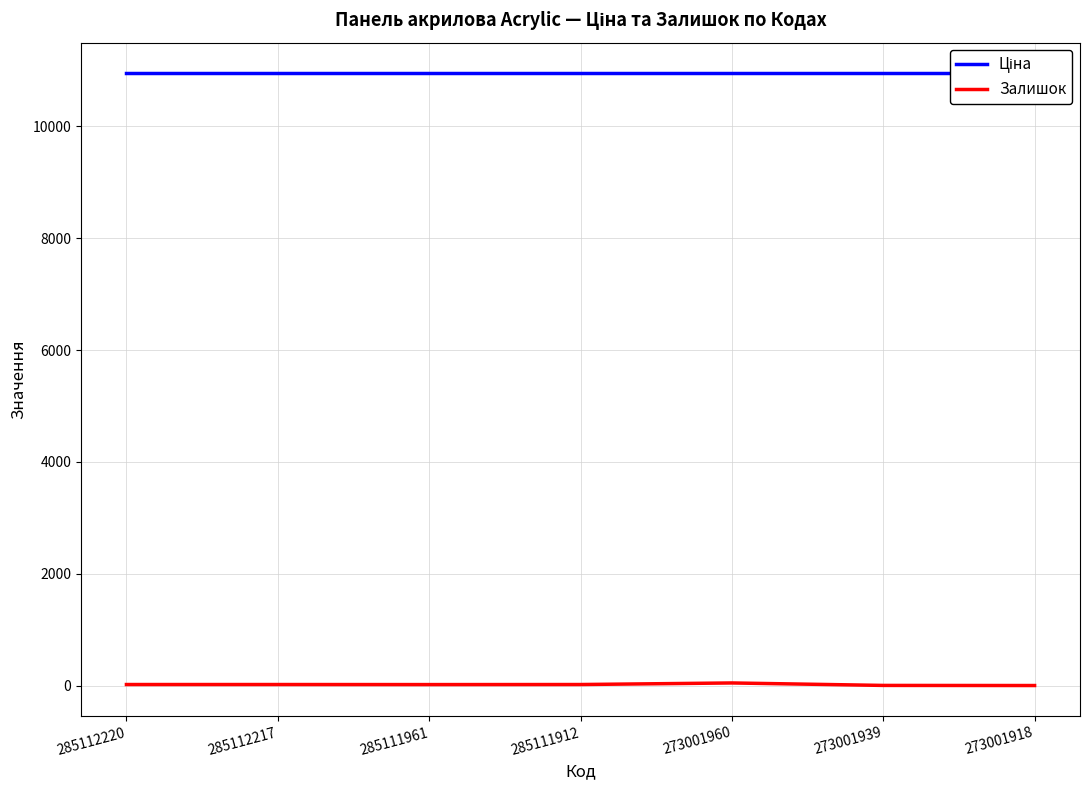

What is the total value across all series at 285112217?

10970.0